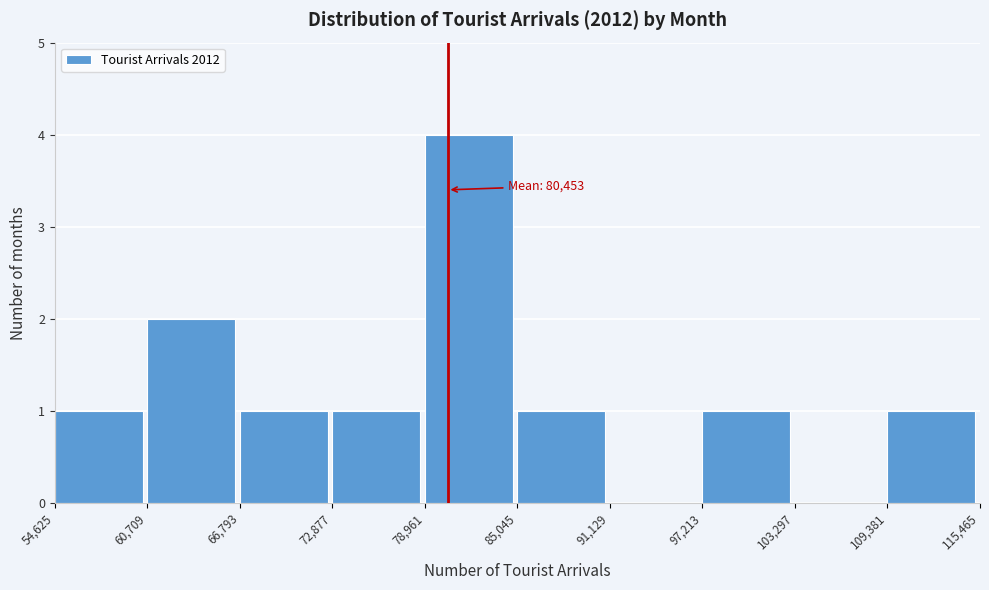

Over which range of the x-axis is the bar tallest?

78,961 to 85,045